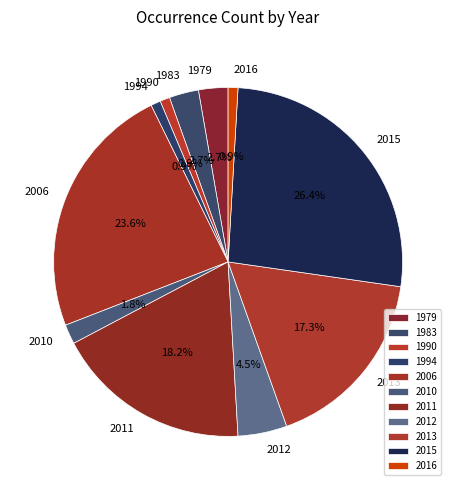

Which category has the biggest portion of the pie?

2015